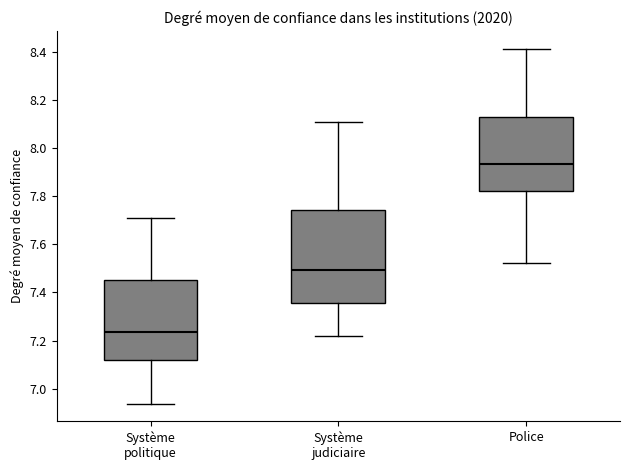

Where does the lower whisker of the box for Système politique end on the y-axis? The values are not printed on the chart, so give them approximately, as read against the axis.

6.94